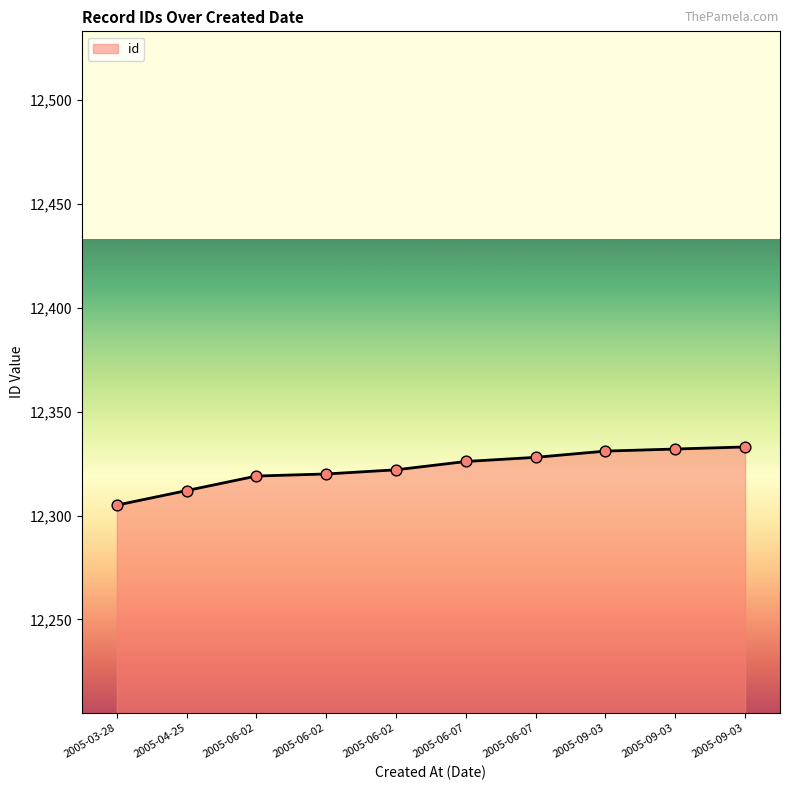

How many lines are shown in the chart?

1